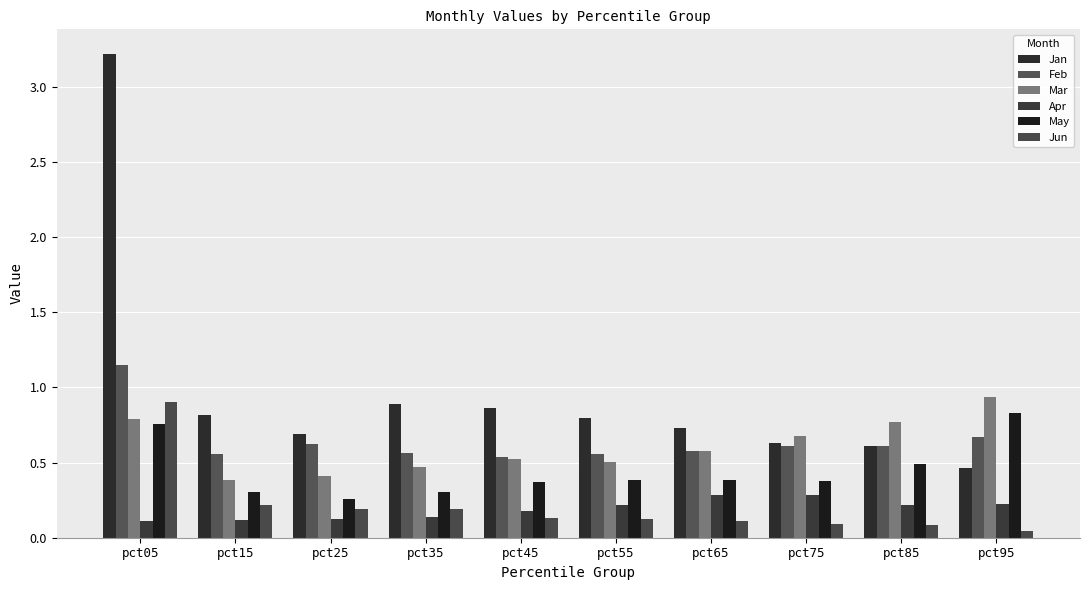

What is the difference between the maximum and minimum values in the Apr series?

0.2